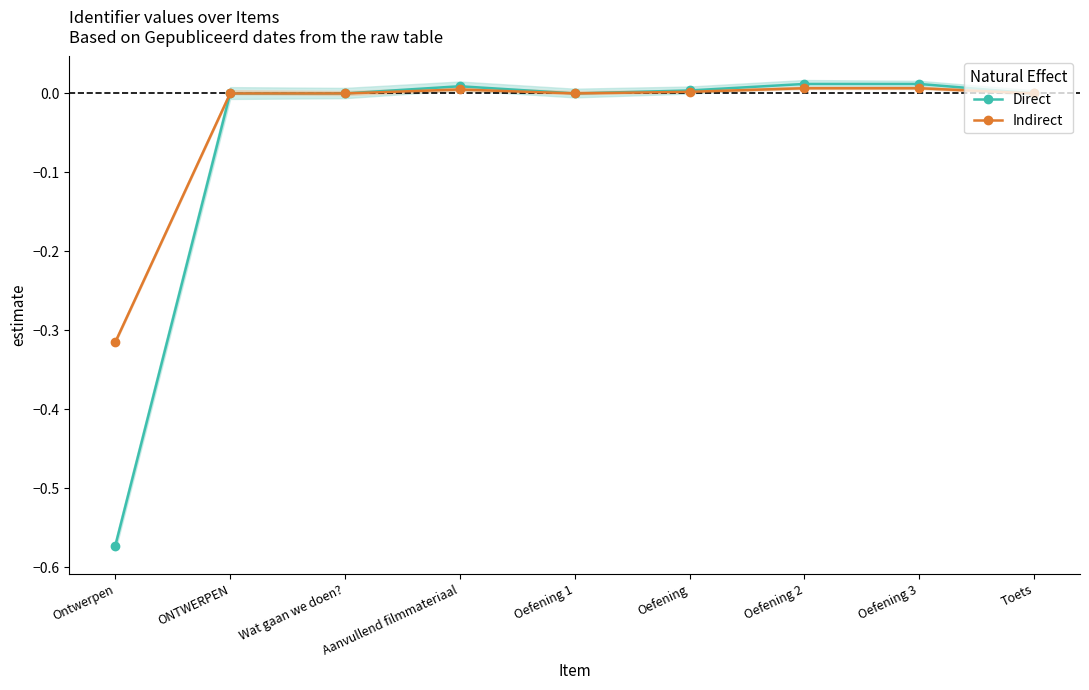

How many data points in Direct are above 0?

7